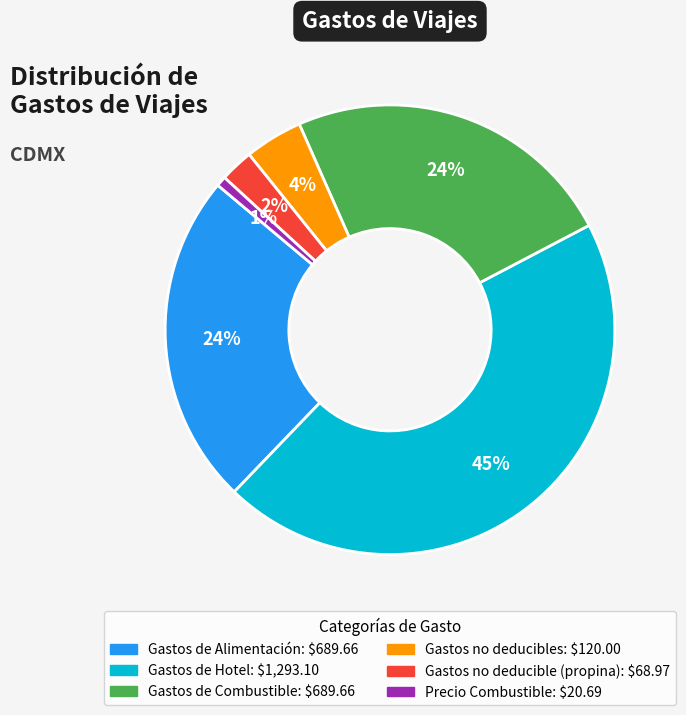

What is the smallest slice in the pie chart?

Precio Combustible